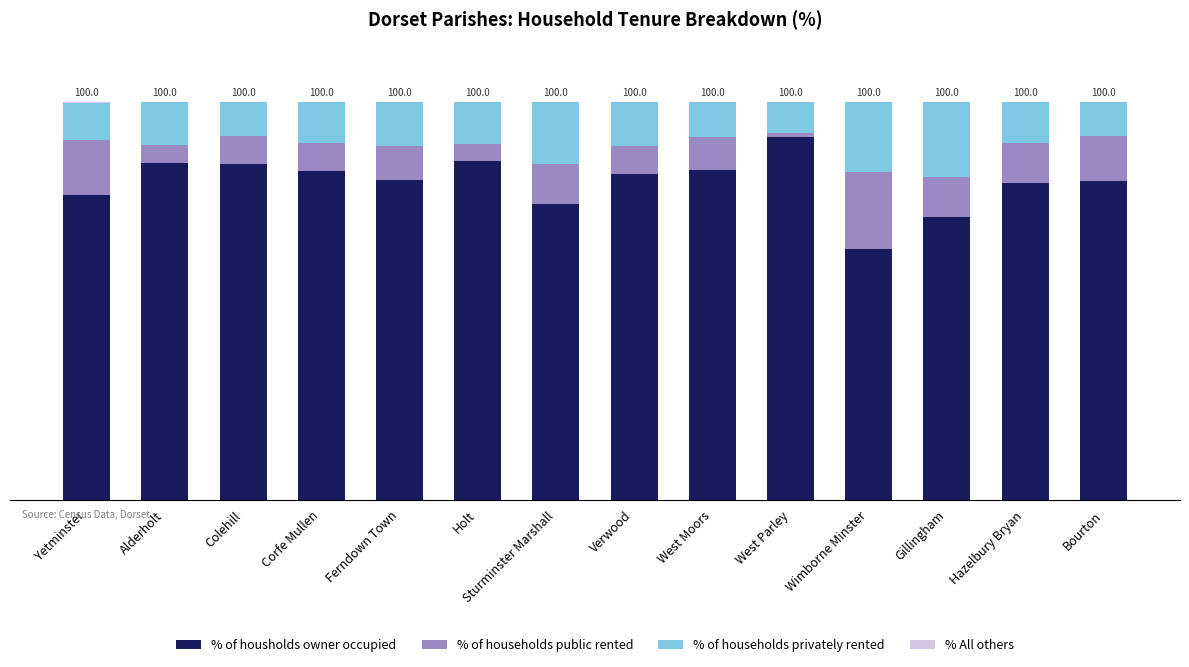

What position from the right is Corfe Mullen?

11